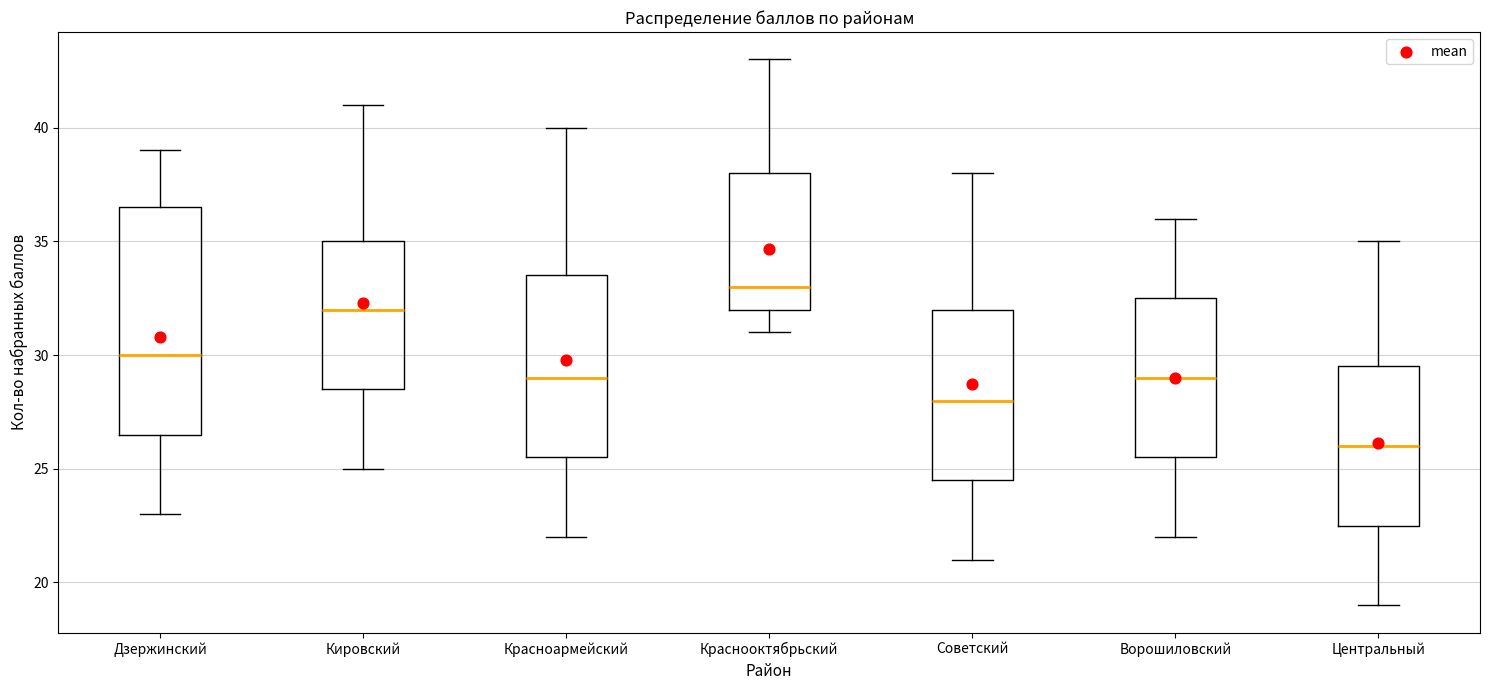

Which box is the tallest, from its lower edge to its upper edge?

Дзержинский